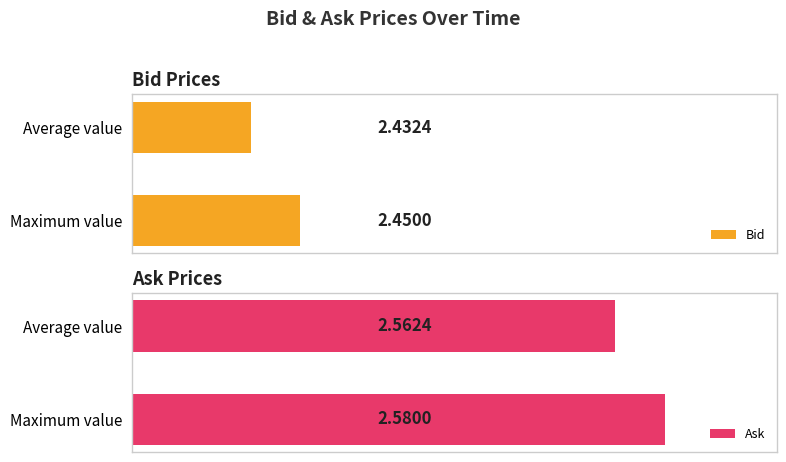

List the labels in order of Bid value, smallest first.

Average value, Maximum value